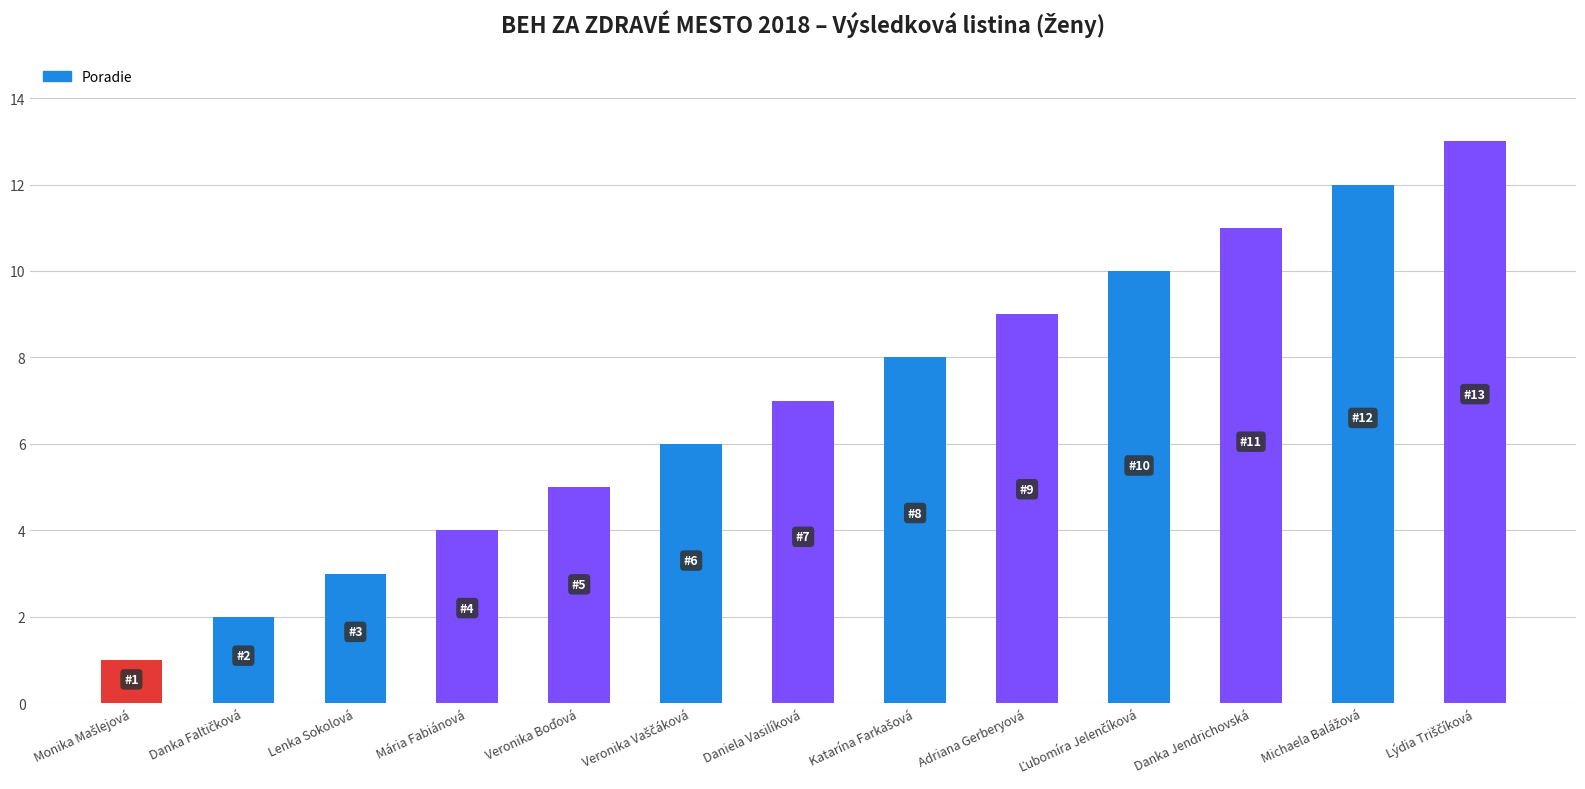

What is the average value?

7